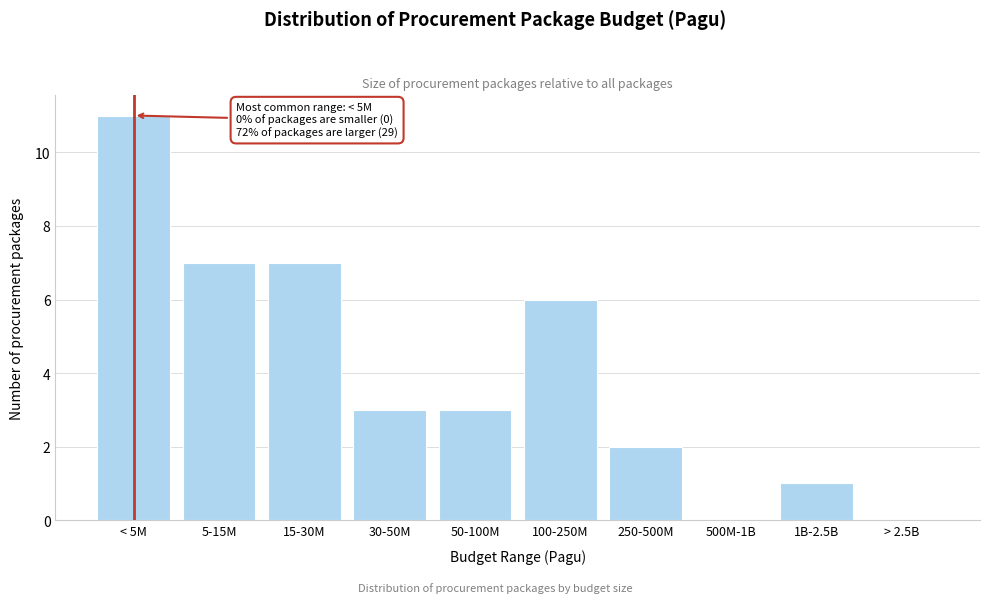

Reading left to right, what are all the values shown in this chart?

< 5M=11	5-15M=7	15-30M=7	30-50M=3	50-100M=3	100-250M=6	250-500M=2	500M-1B=0	1B-2.5B=1	> 2.5B=0